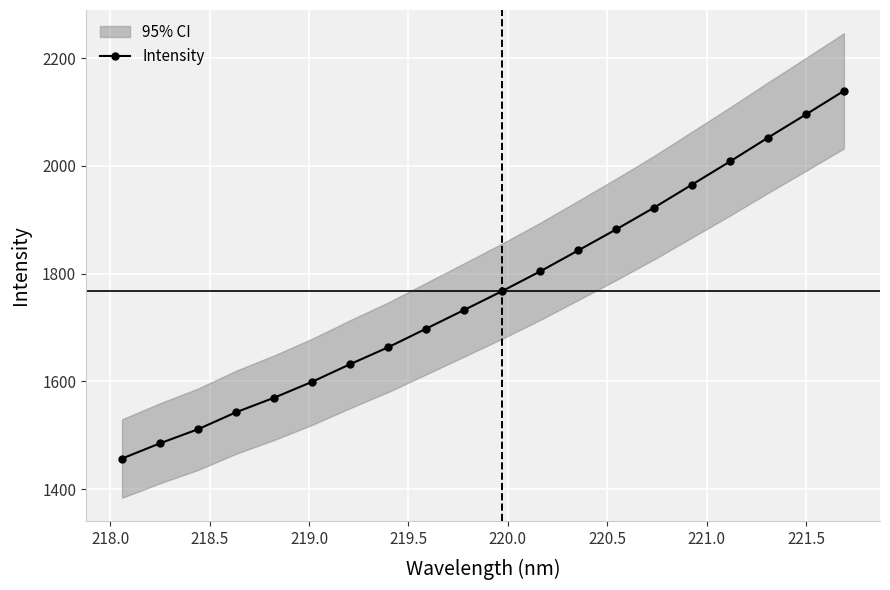

True or false: Intensity has more than 2 interior local peaks.

False